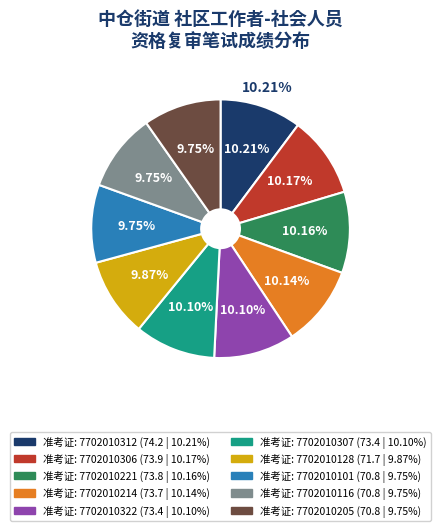

Does 7702010306 account for over 50% of the chart?

No